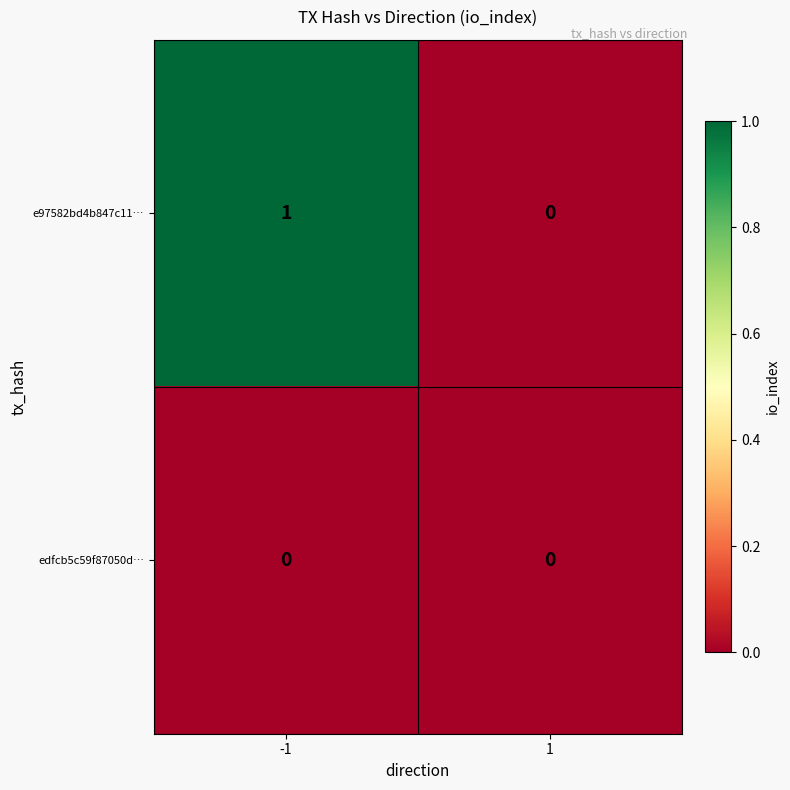

Which series has the largest range (max minus min)?

e97582bd4b847c11…